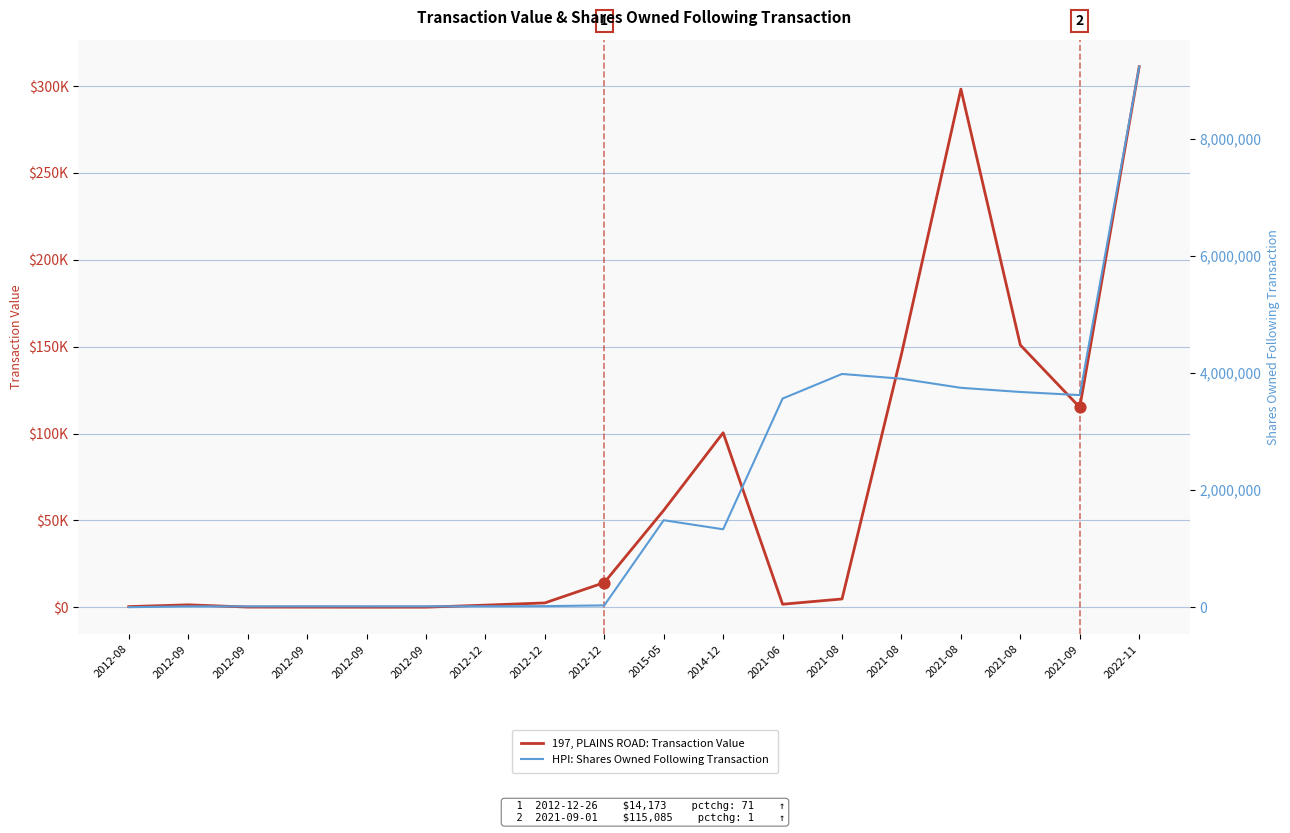

Which series contains the highest Y value?

HPI: Shares Owned Following Transaction